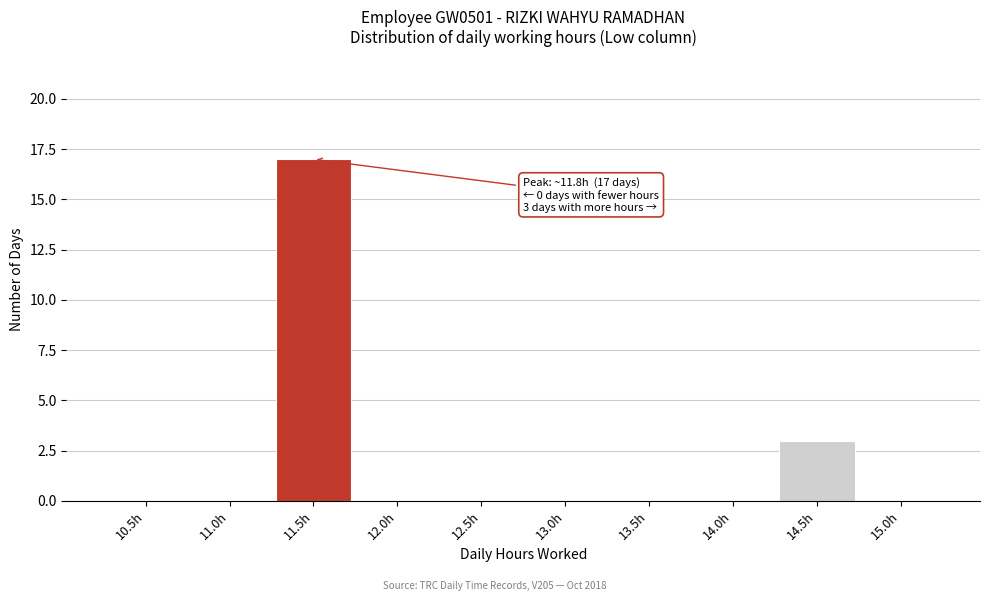

Reading left to right, extract all data points from this chart.

10.5h=0	11.0h=0	11.5h=17	12.0h=0	12.5h=0	13.0h=0	13.5h=0	14.0h=0	14.5h=3	15.0h=0